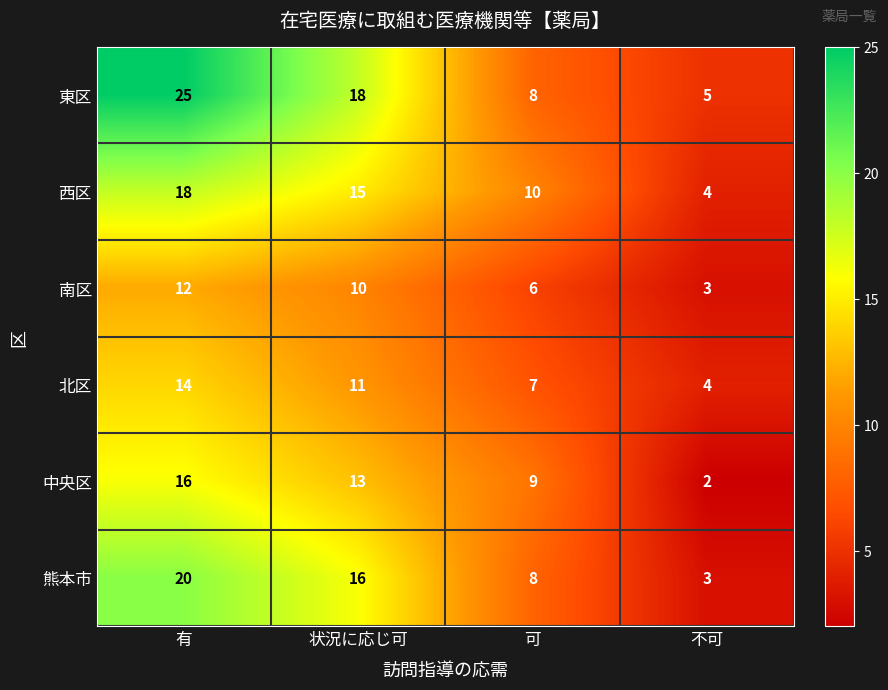

List the series in order of their peak value, highest first.

東区, 熊本市, 西区, 中央区, 北区, 南区